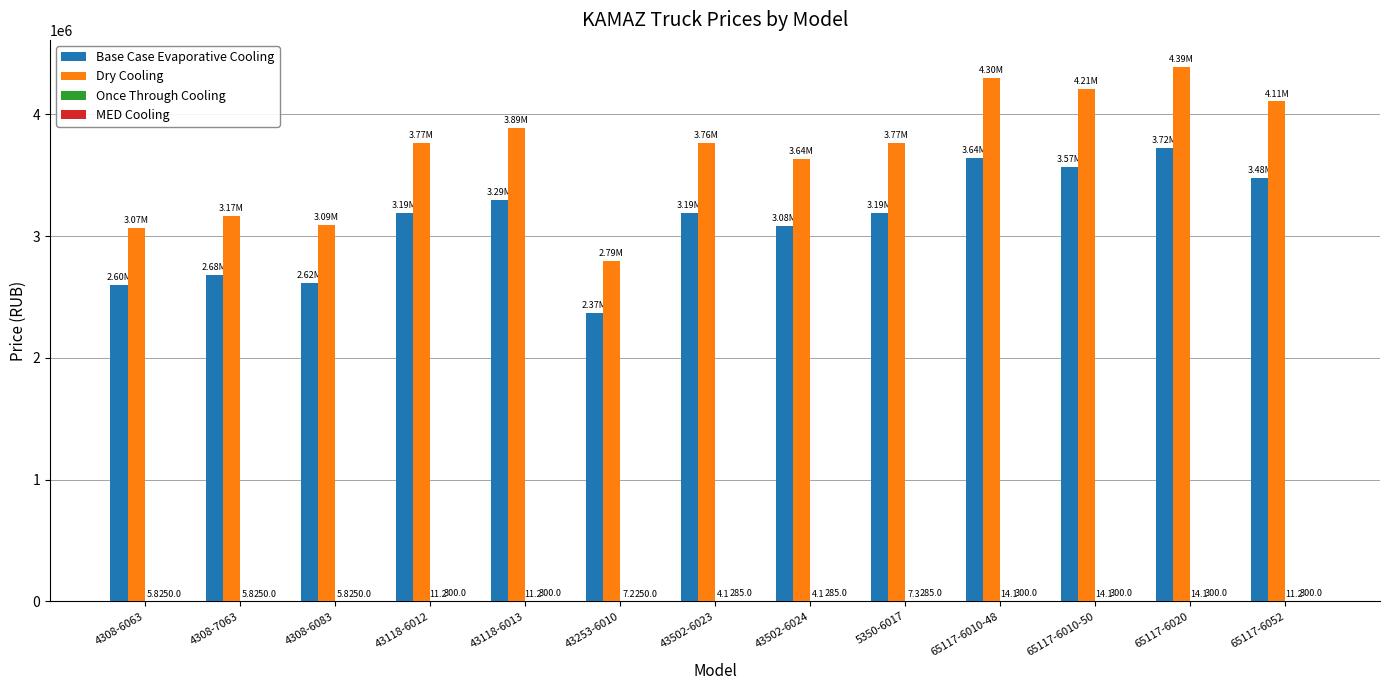

Which series changed the most between 4308-7063 and 65117-6020?

Dry Cooling